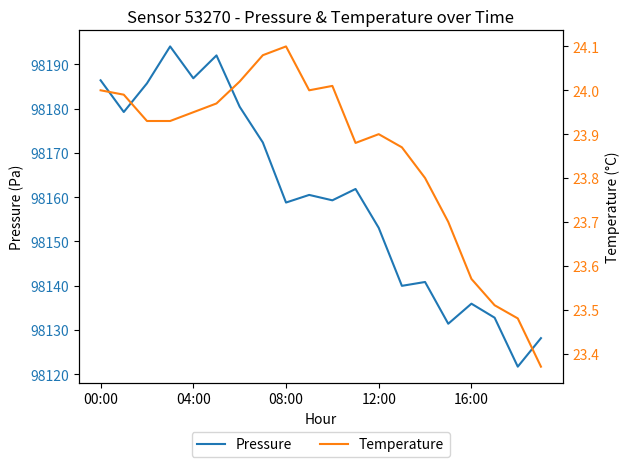

What is the difference between the maximum and second lowest values in the Pressure series?

65.9